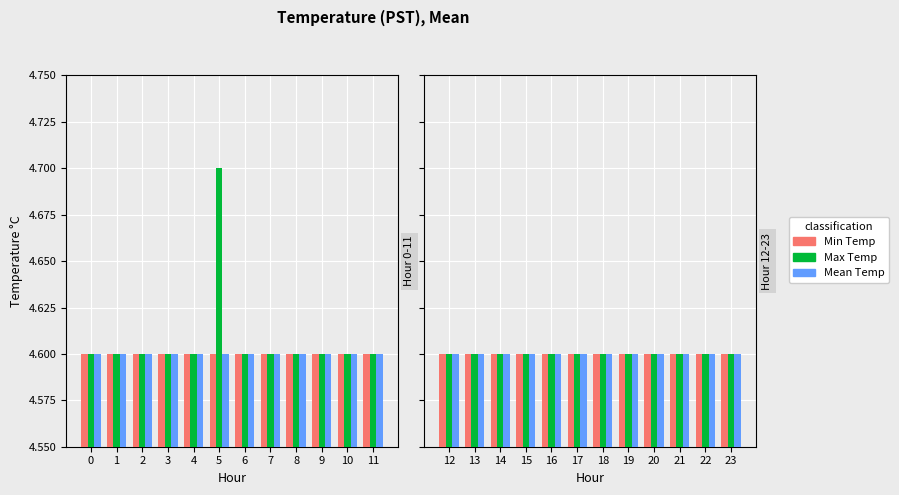

The value of Min Temp at 13 is 1.9. True or false?

False